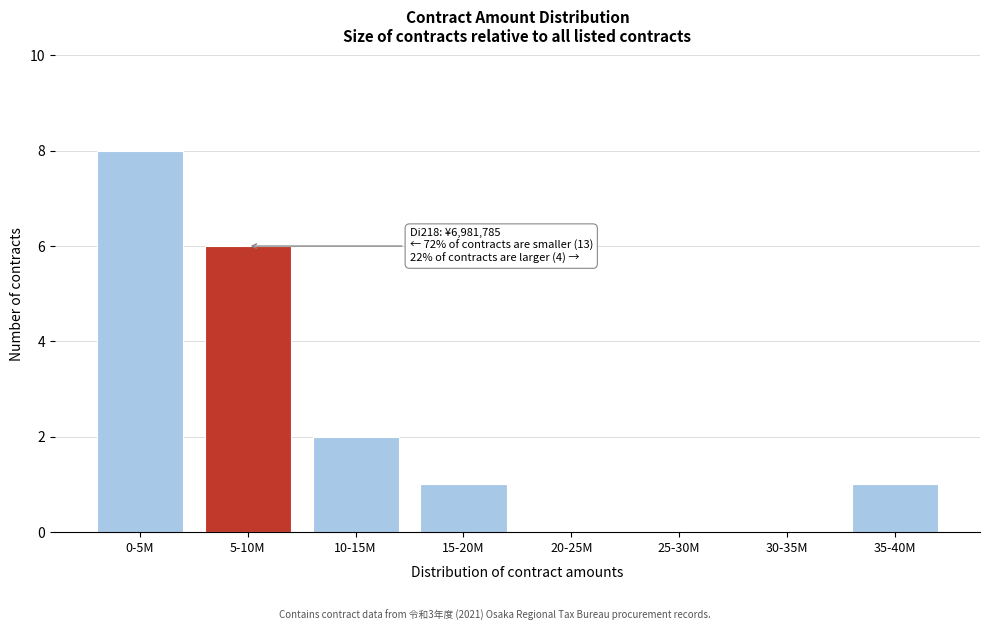

Reading right to left, transcribe all the data shown in this chart.

35-40M=1	30-35M=0	25-30M=0	20-25M=0	15-20M=1	10-15M=2	5-10M=6	0-5M=8